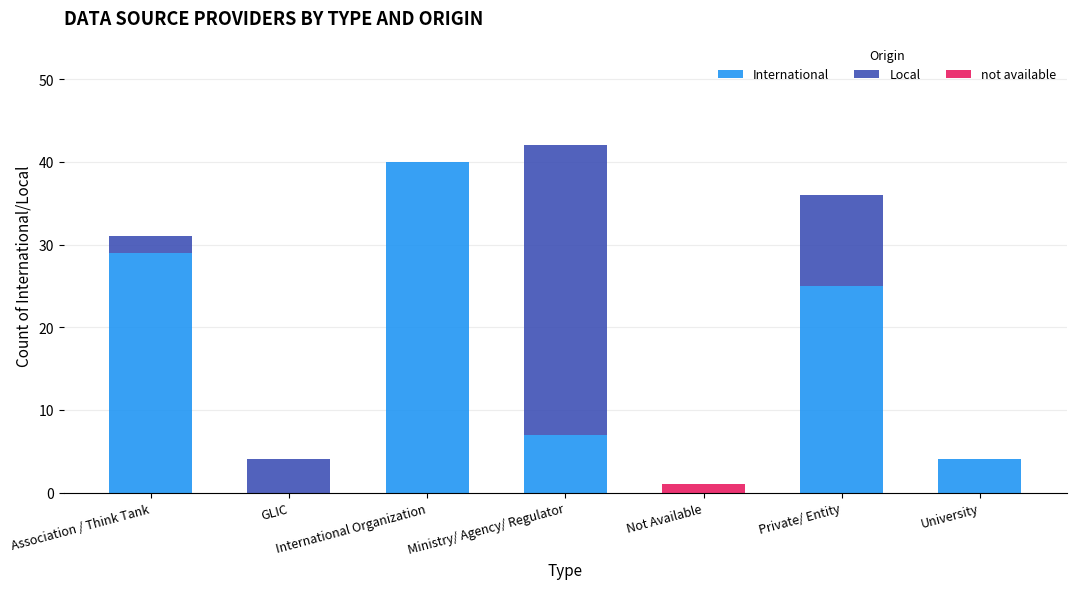

Read the International value at International Organization, to the nearest 10.

40